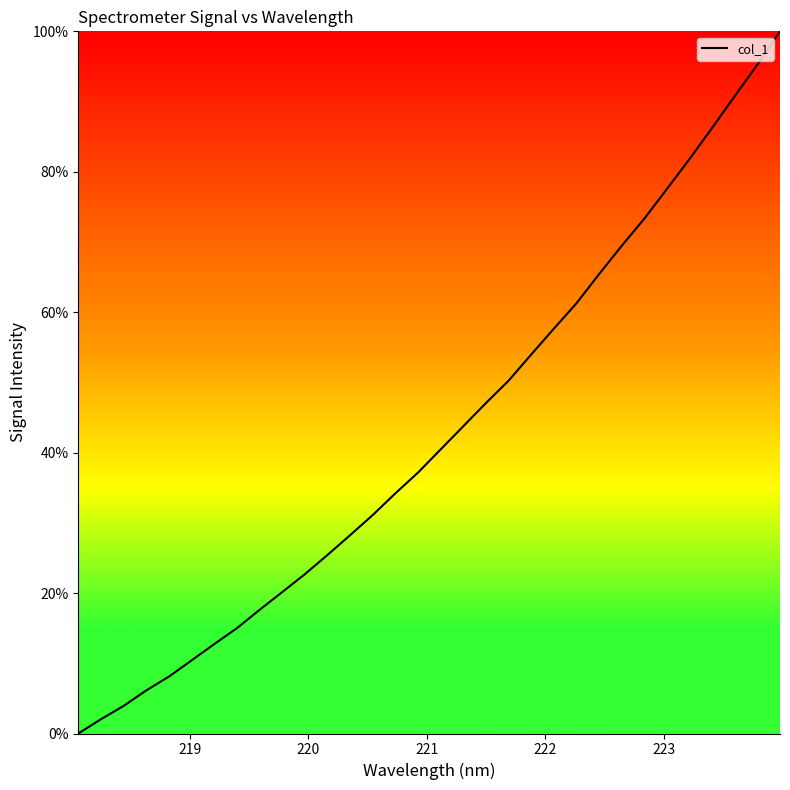

What is the greatest value displayed?

100.0